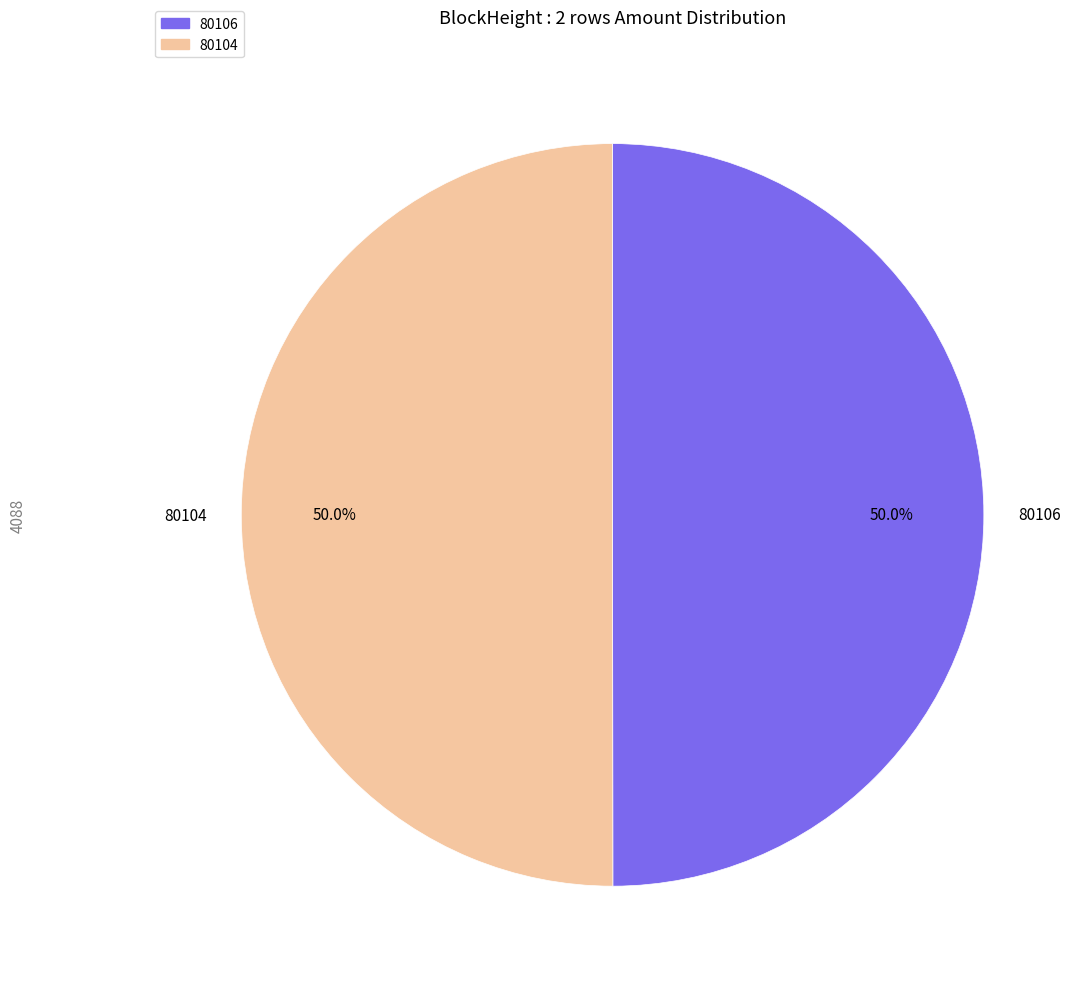

Count the number of slices in the pie.

2